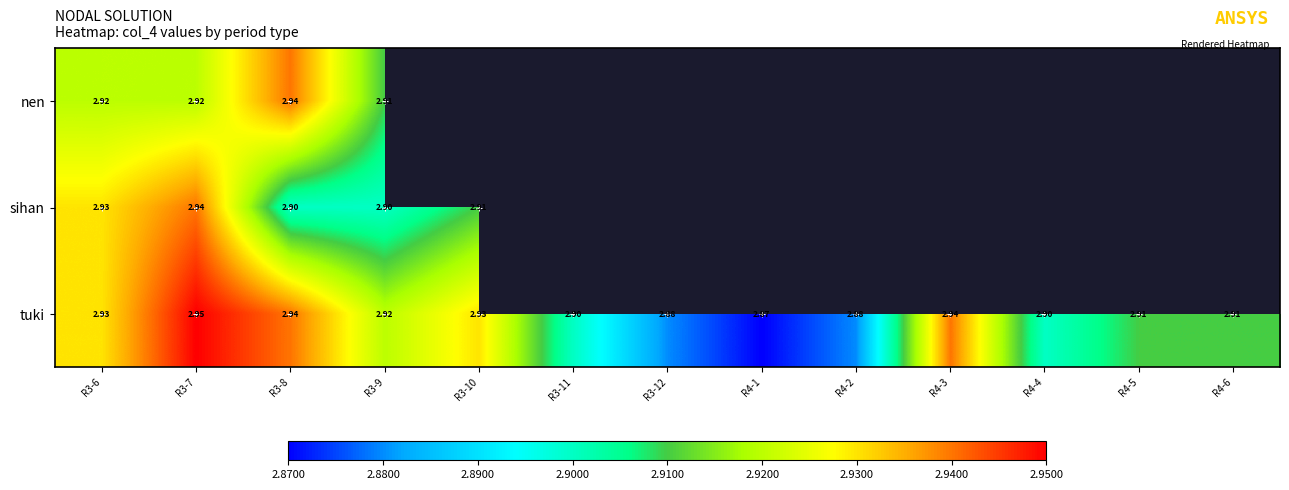

Count the number of data series in this chart.

3